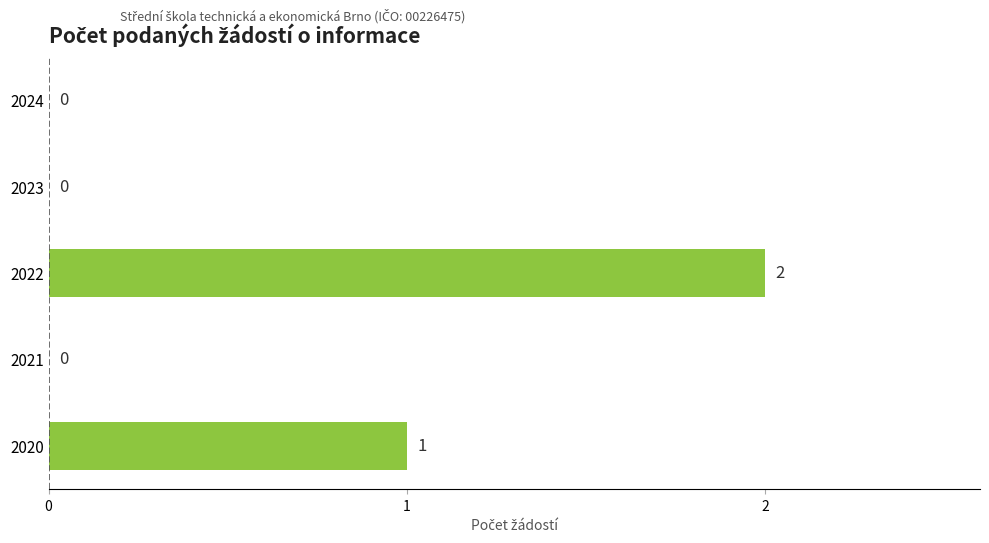

Which has a higher value, 2020 or 2024?

2020